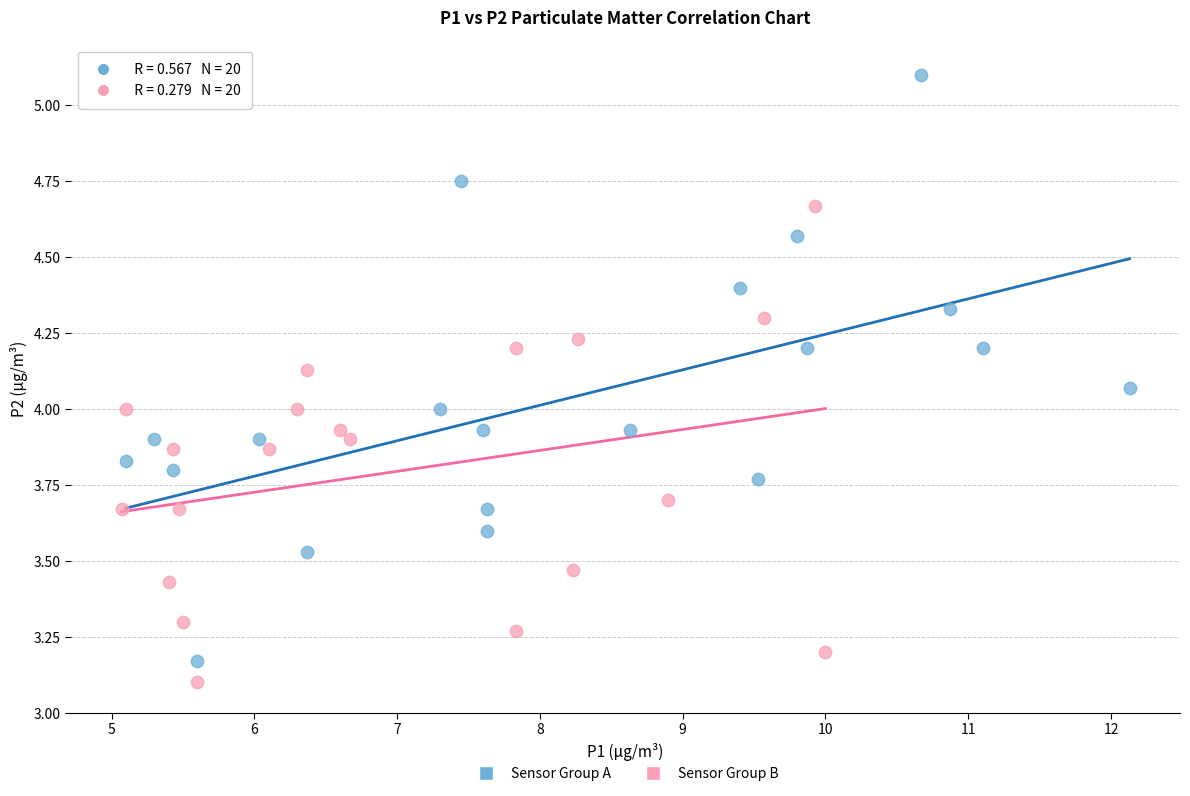

Which series has the largest Y range (max minus min)?

Sensor Group A